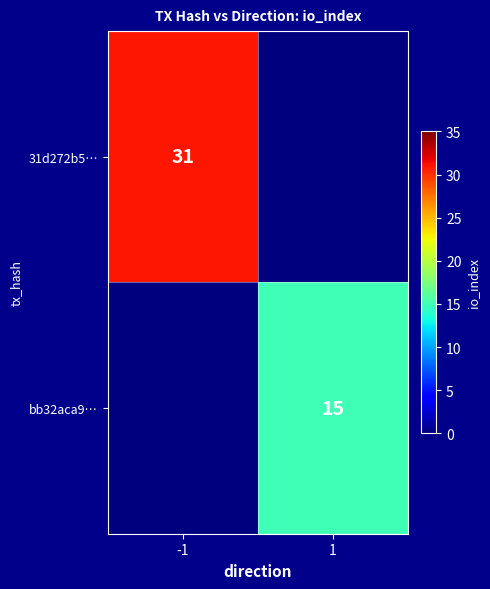

The bb32aca9… series shows 21 at 1. True or false?

False